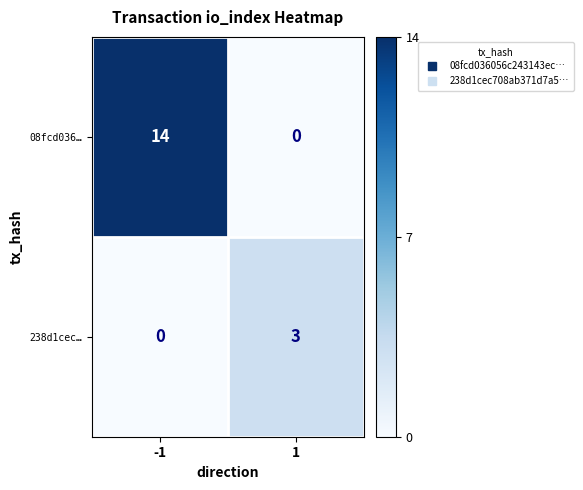

Which label corresponds to the largest value in the chart?

-1